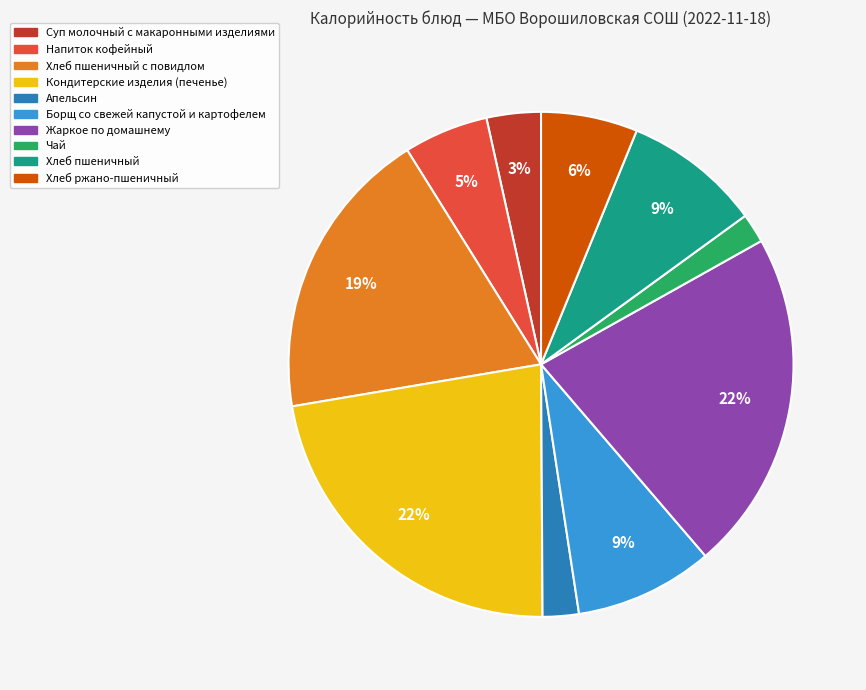

To the nearest percent, what is the average slice percentage?

10%